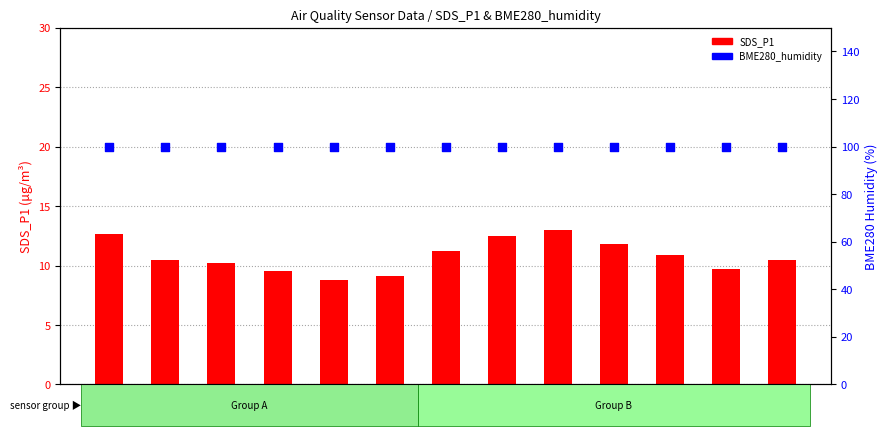

Which series has the widest spread of Y values?

SDS_P1